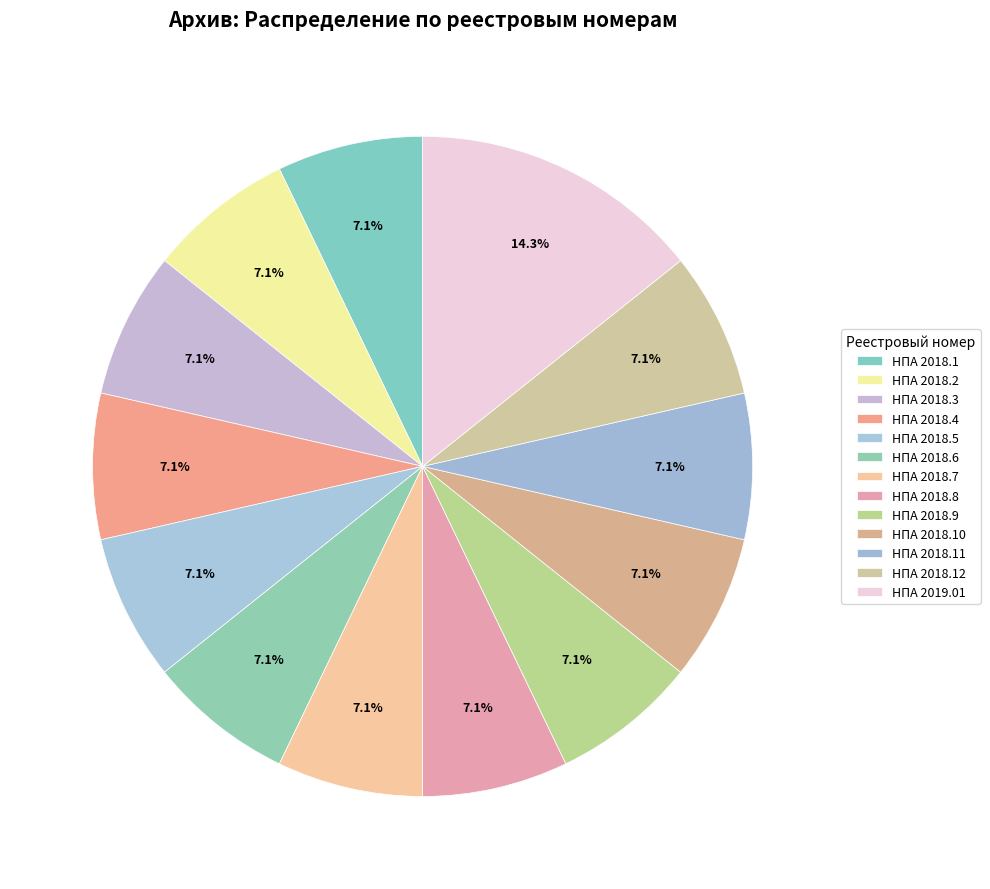

Which category has the biggest portion of the pie?

НПА 2019.01